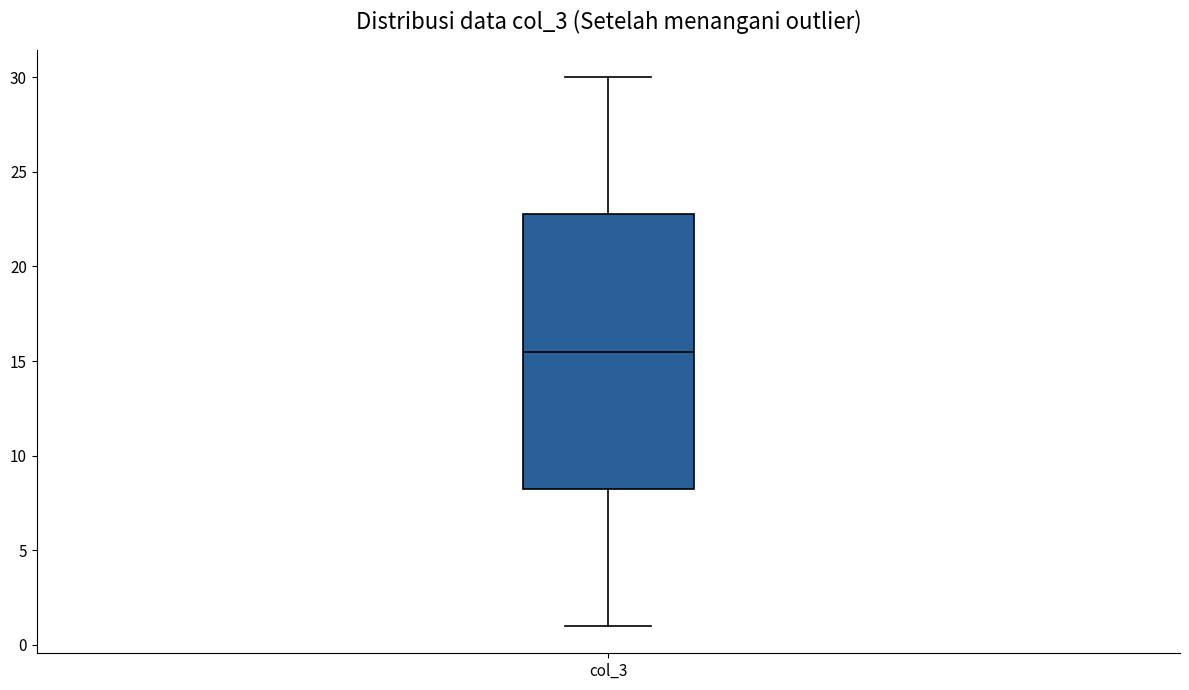

Read this box plot against the y-axis: the position of the median line, the range covered by the box, and the ends of both whiskers. The values are not printed on the chart, so give them approximately, as read against the axis.

median 15.5, box 8.5 to 23.0, whiskers 1.0 to 30.0